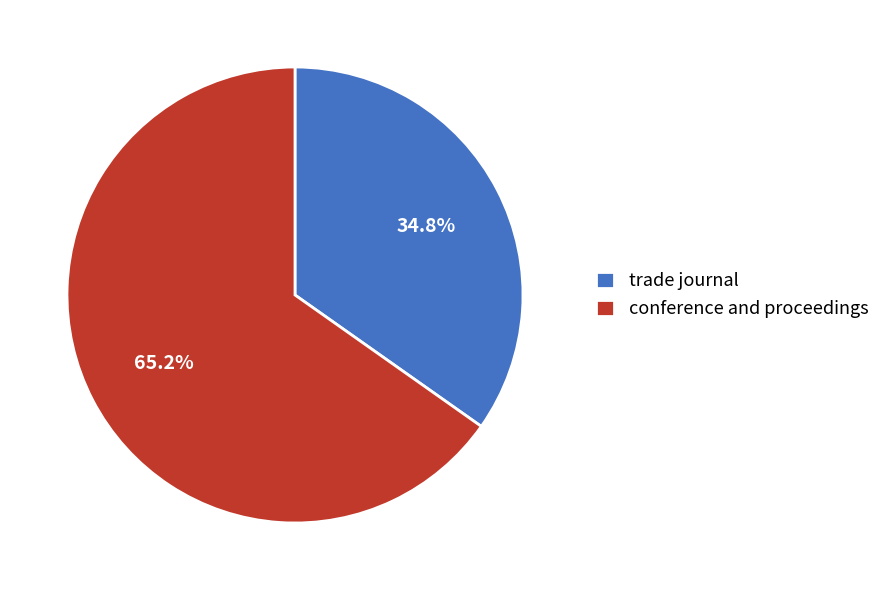

Combined, do trade journal and conference and proceedings account for over 50%?

Yes